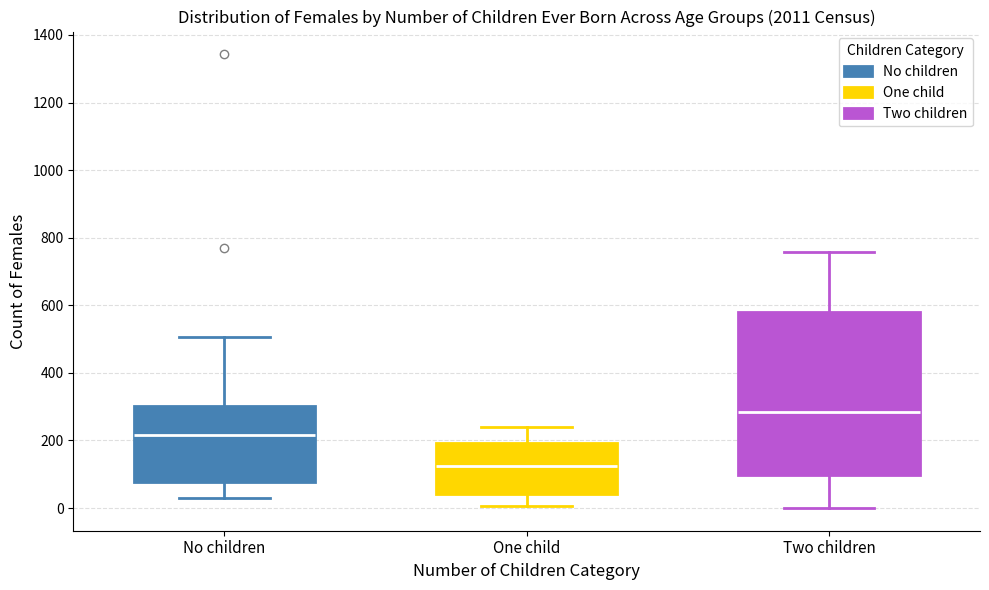

Which box has the highest median line?

Two children